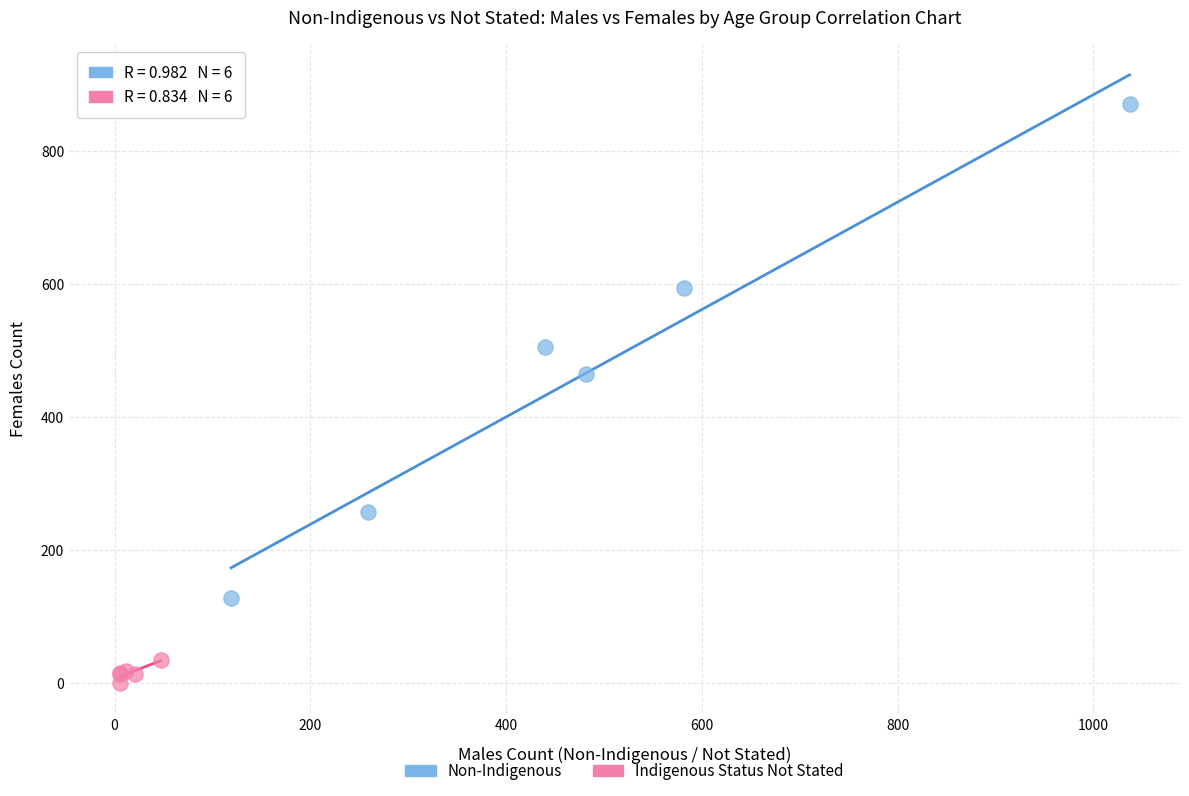

What are all the series names shown in the legend?

Non-Indigenous, Indigenous Status Not Stated